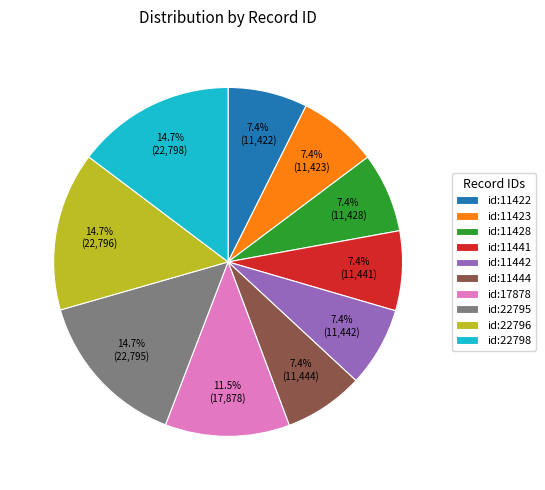

Which has a higher value, id:22798 or id:11441?

id:22798